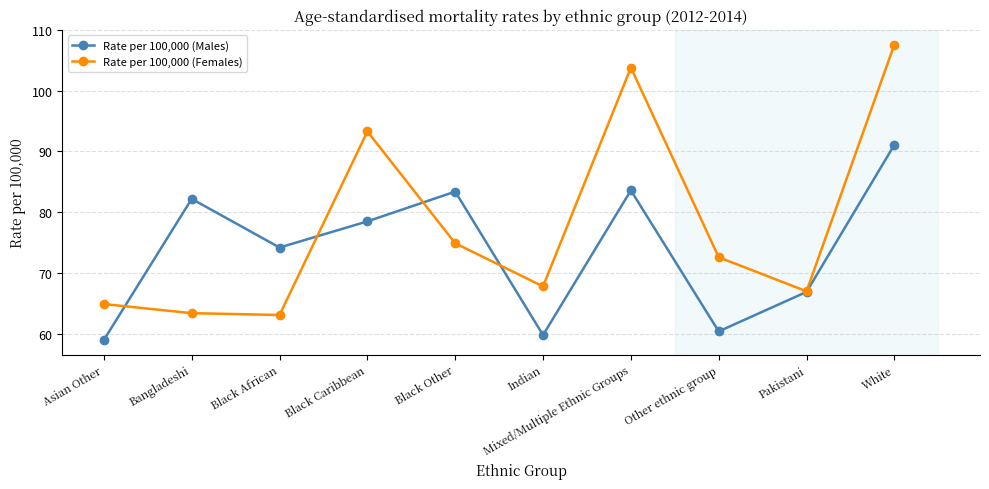

Where does the Rate per 100,000 (Males) series first go above 78?

Bangladeshi